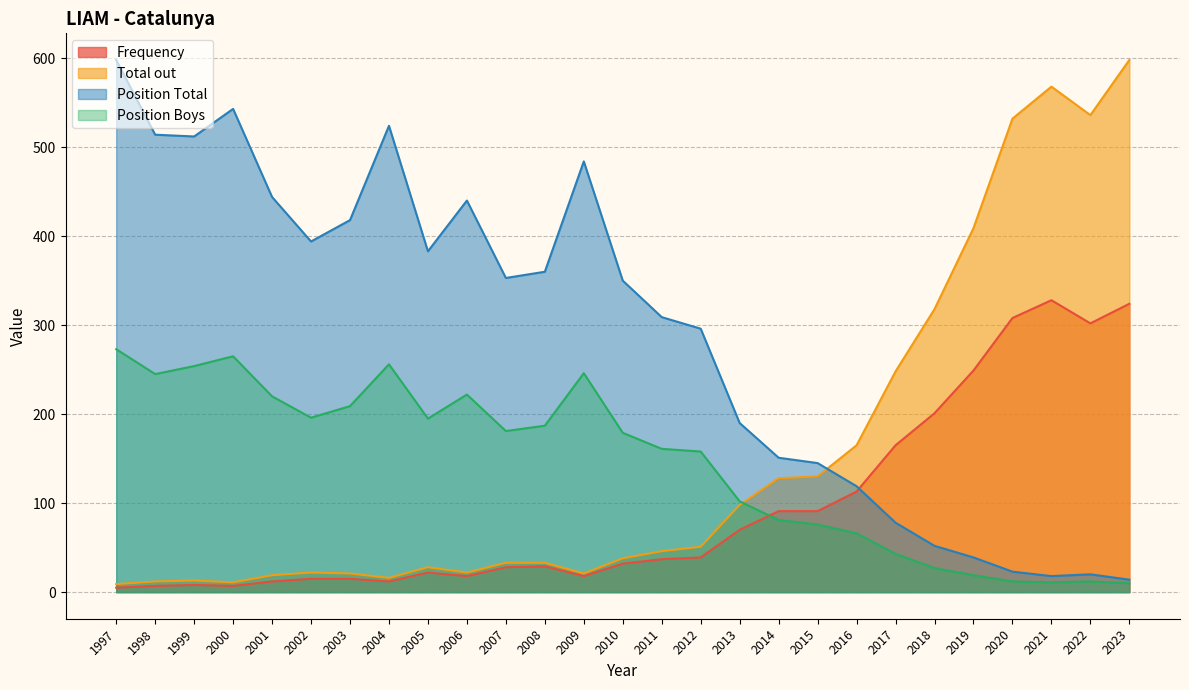

True or false: Position Boys has more than 2 interior local peaks.

True